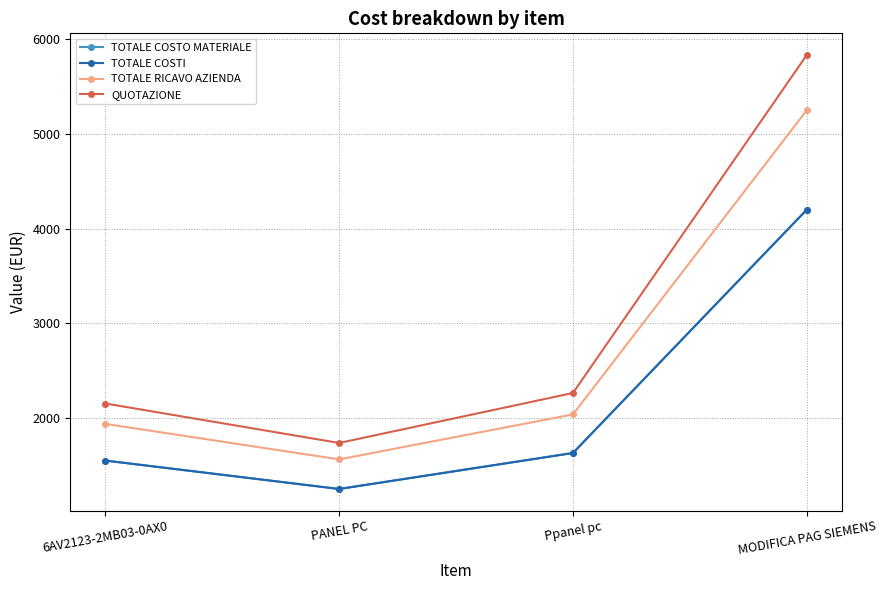

What is the value of the QUOTAZIONE point at the 4th from the left?

5833.3